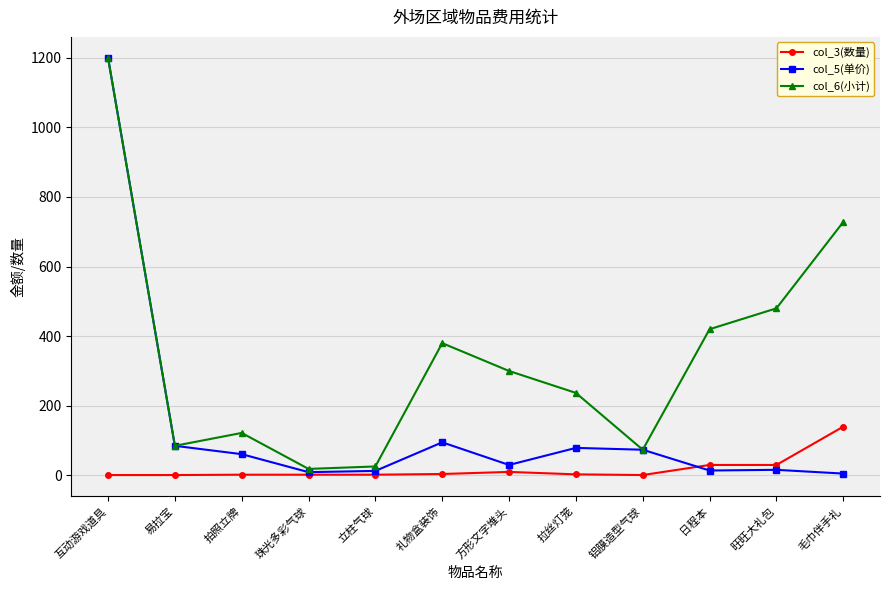

What is the minimum value shown in the chart?

1.0